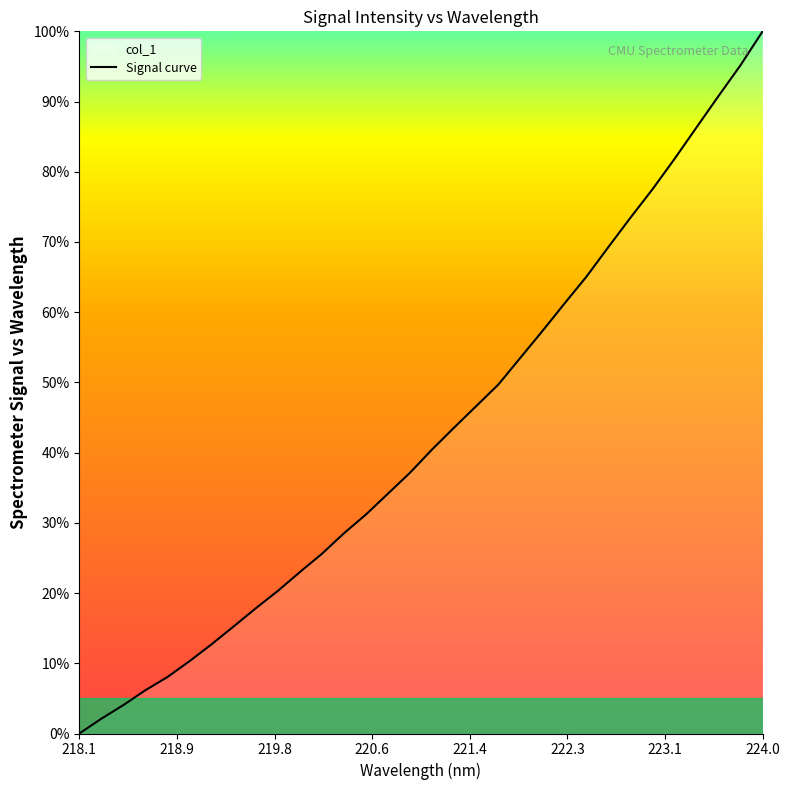

At which category does the chart reach its minimum across all series?

218.1